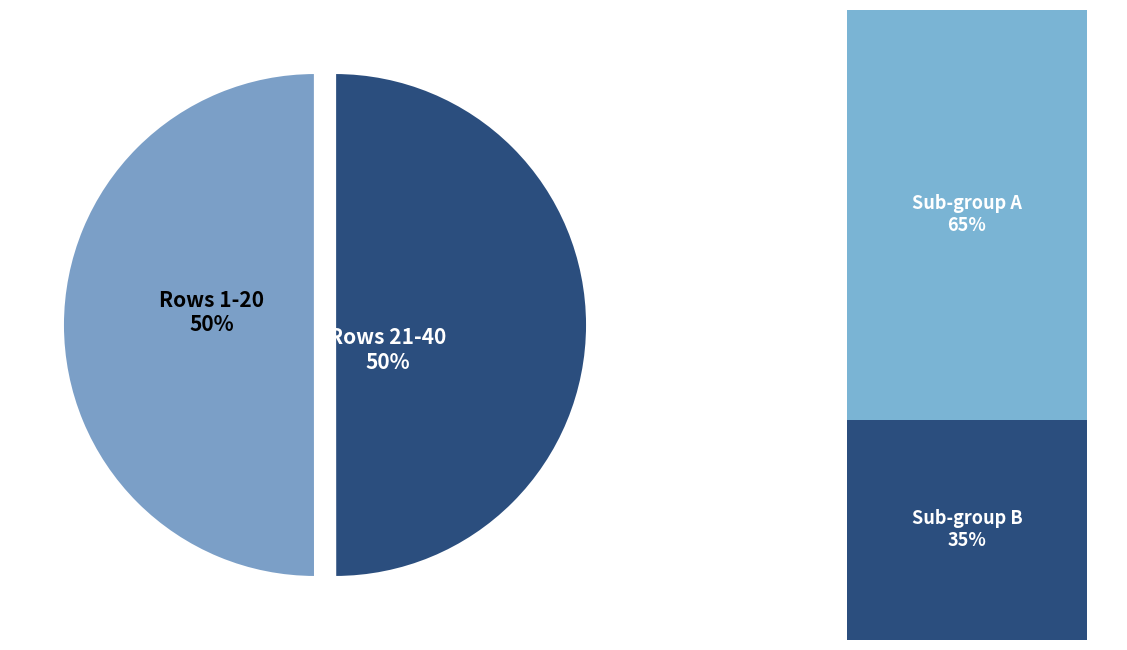

Does 28 represent more than half of the total?

No